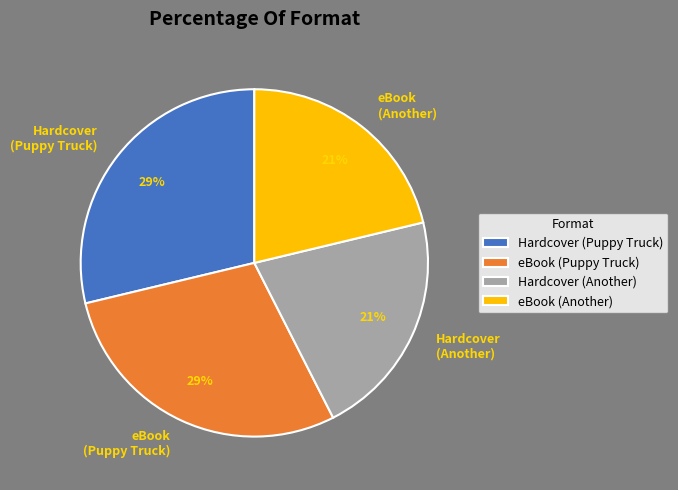

Which has a higher value, Hardcover (Puppy Truck) or eBook (Another)?

Hardcover (Puppy Truck)